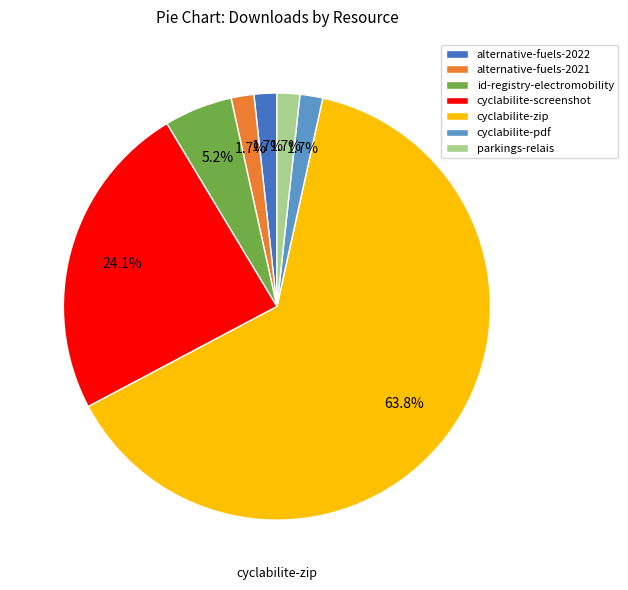

What percentage is NOT represented by cyclabilite-pdf?

98.3%